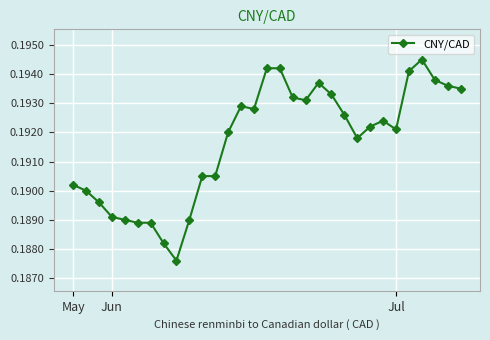

What is the sum of all values?

5.9